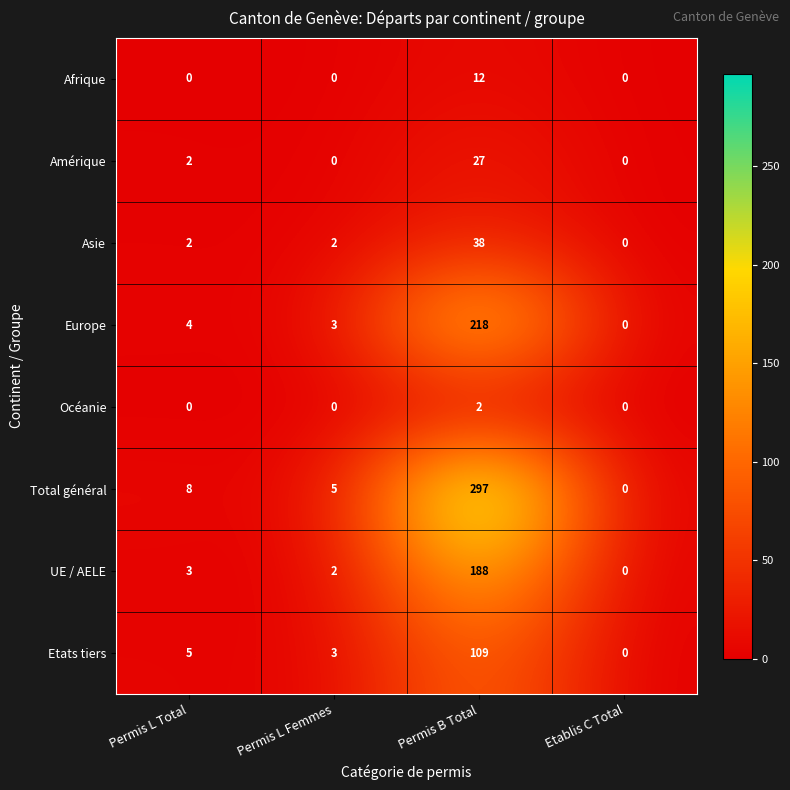

At which category is the sum across all series the highest?

Permis B Total